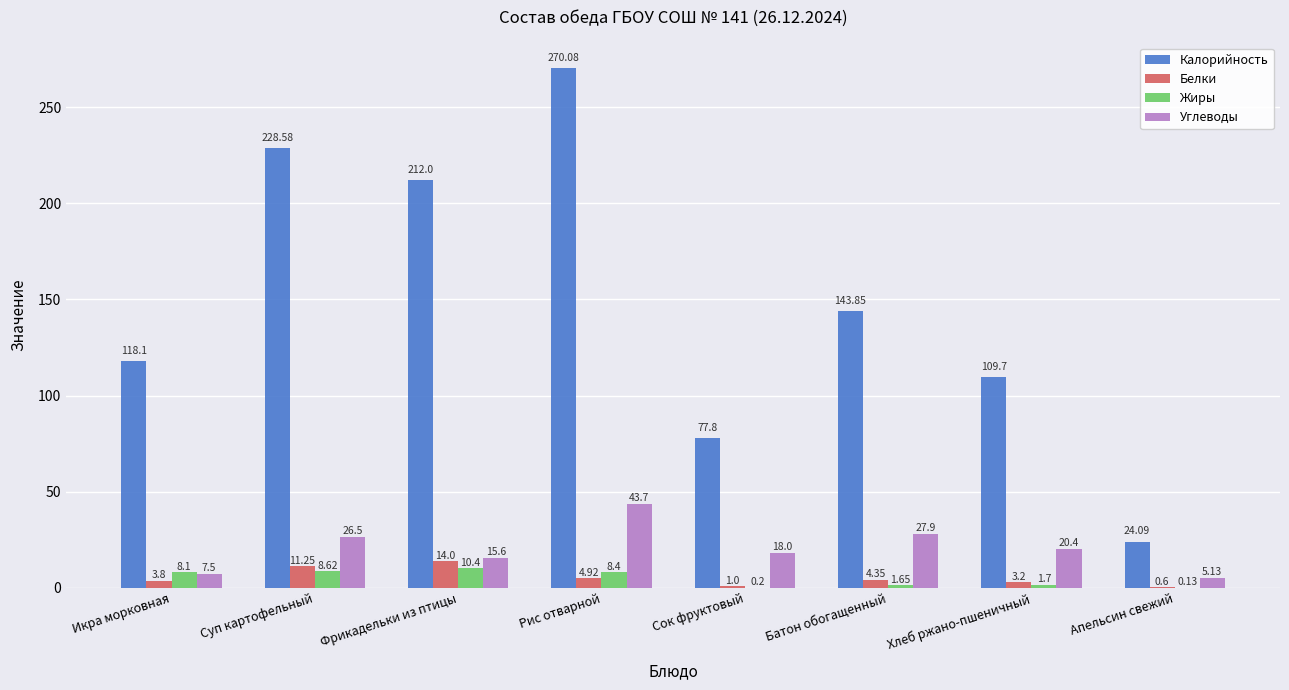

What is the total value across all series at Рис отварной?

327.1